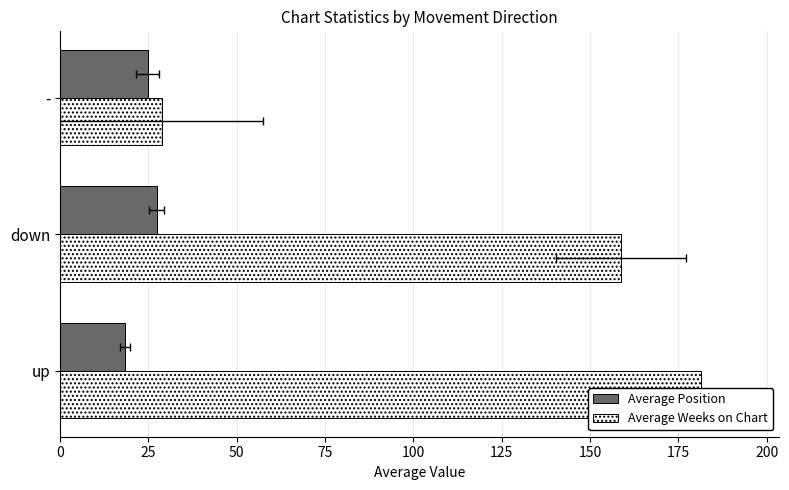

How many data points does each series have?

3